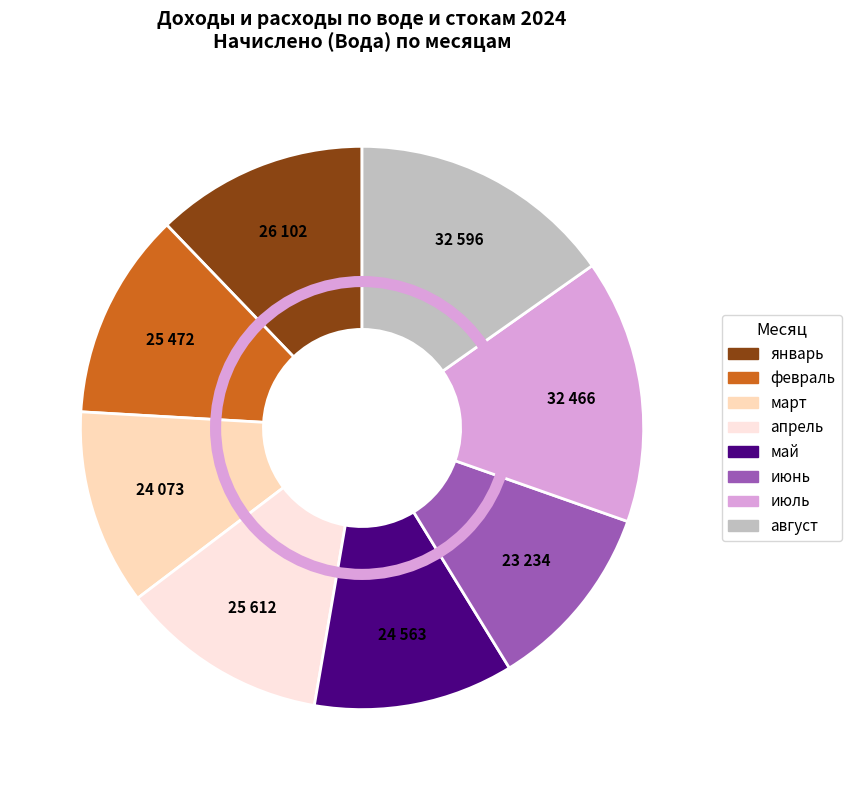

Count the number of slices in the pie.

8